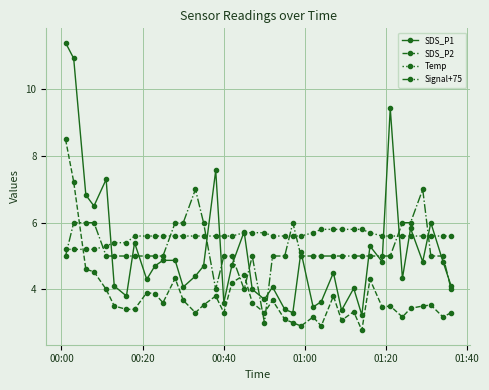

Which series has the largest total across all categories?

Temp